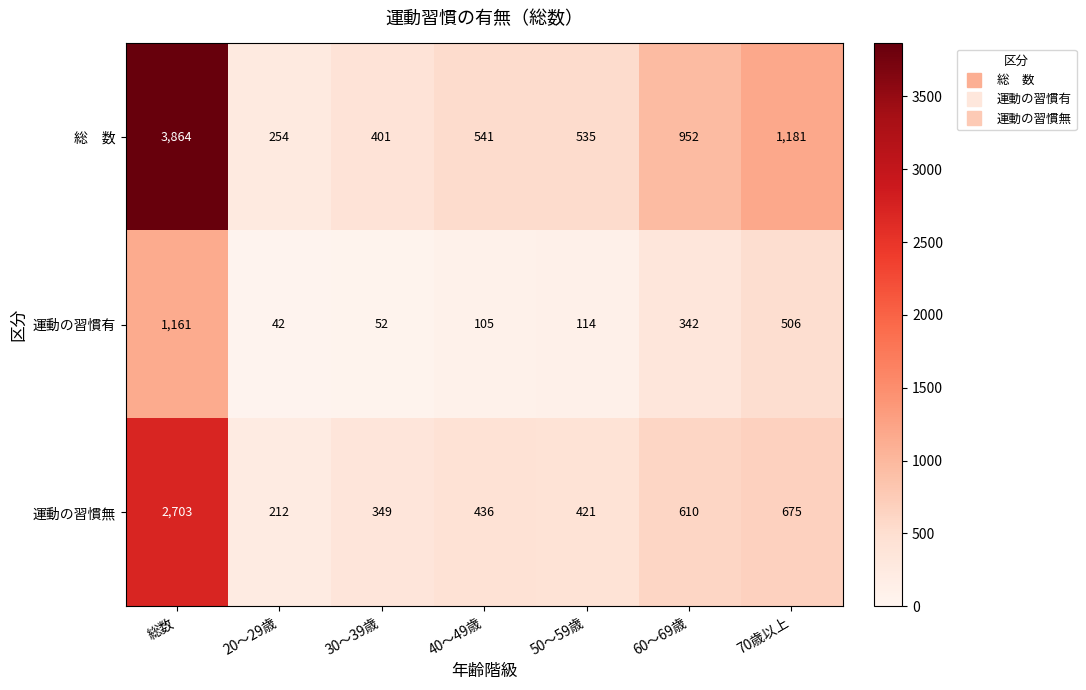

True or false: 運動の習慣有 has a value of 47 at 40～49歳.

False